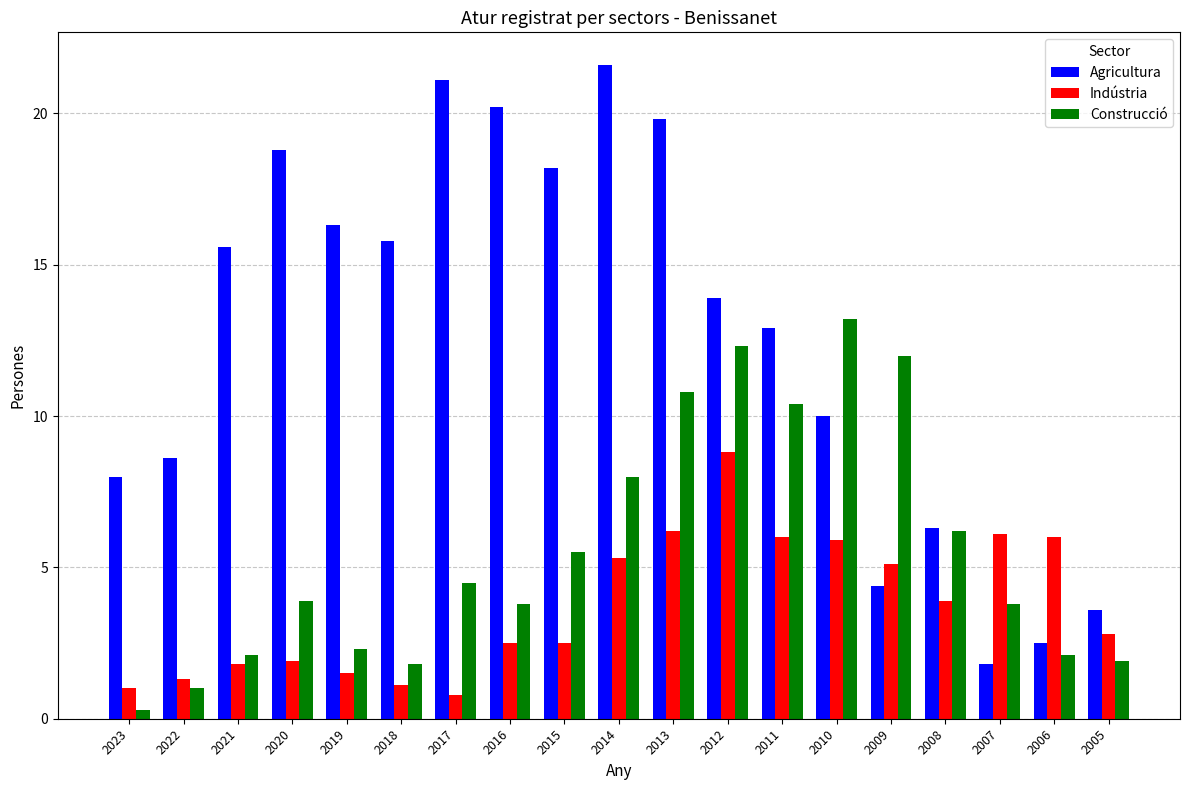

The Agricultura series shows 21.0 at 2018. True or false?

False